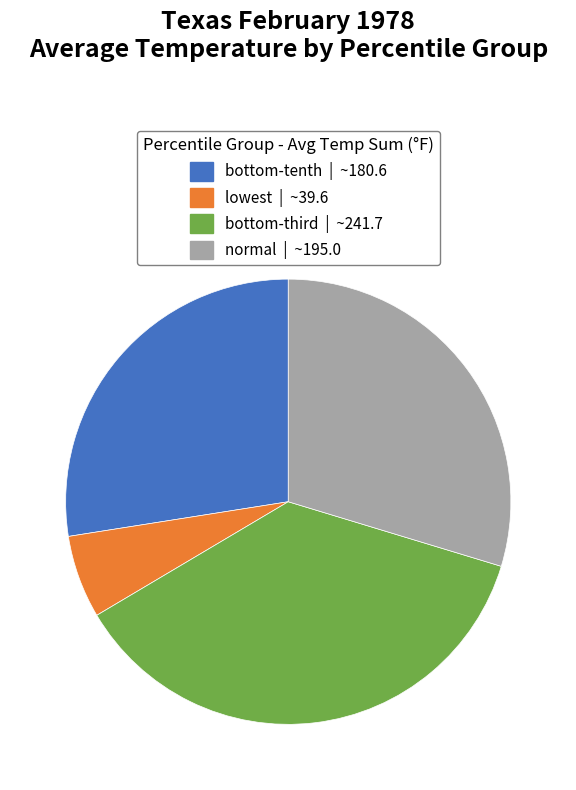

Is there any slice that represents more than half of the pie?

No